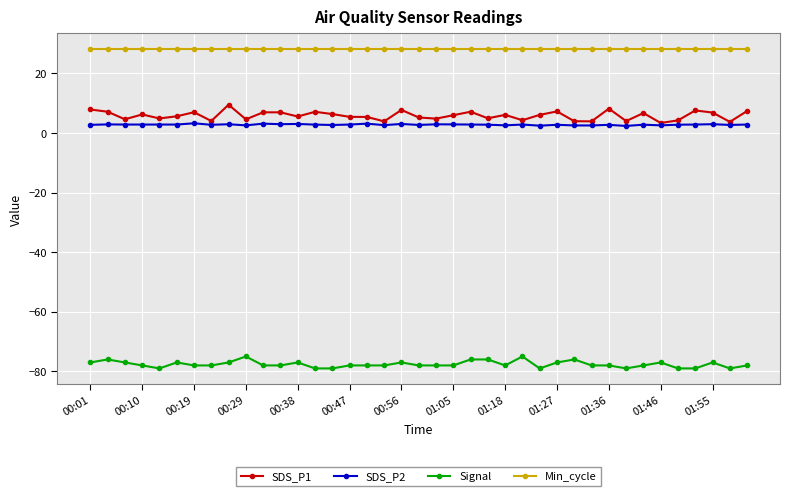

Does the chart have visible grid lines?

Yes